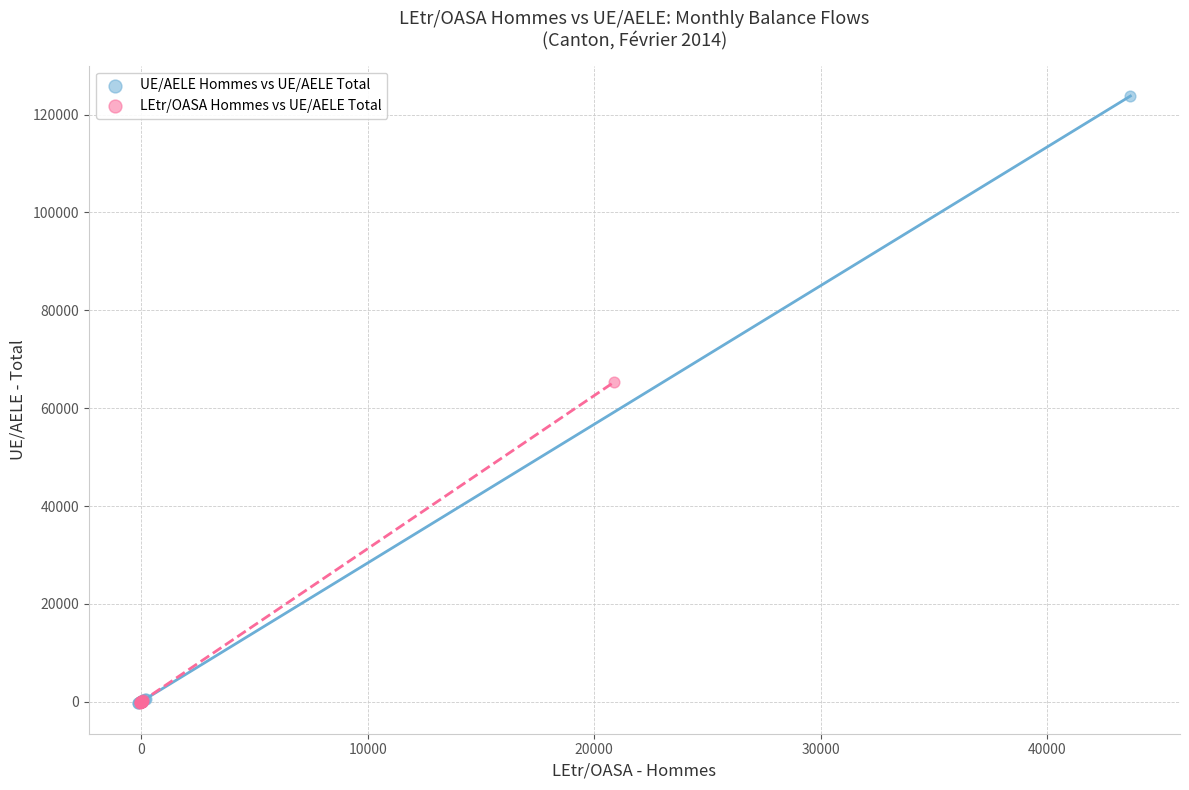

Which series has the largest Y range (max minus min)?

UE/AELE Hommes vs UE/AELE Total